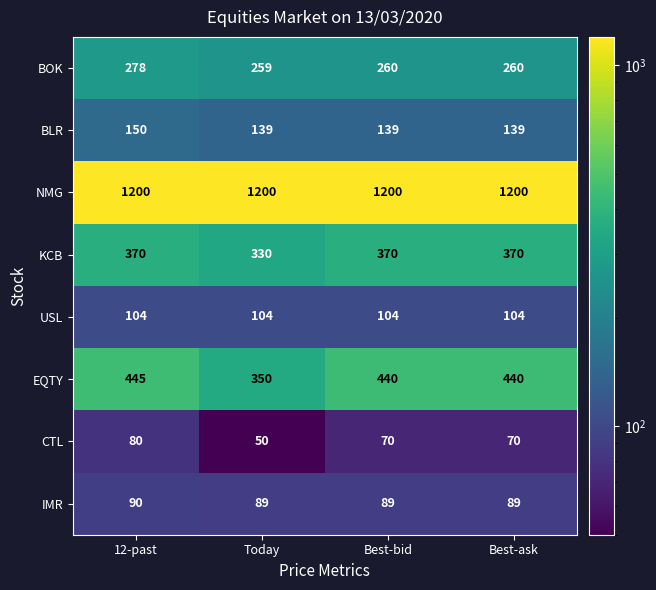

What is the sum of the CTL values at Best-ask and Best-bid?

140